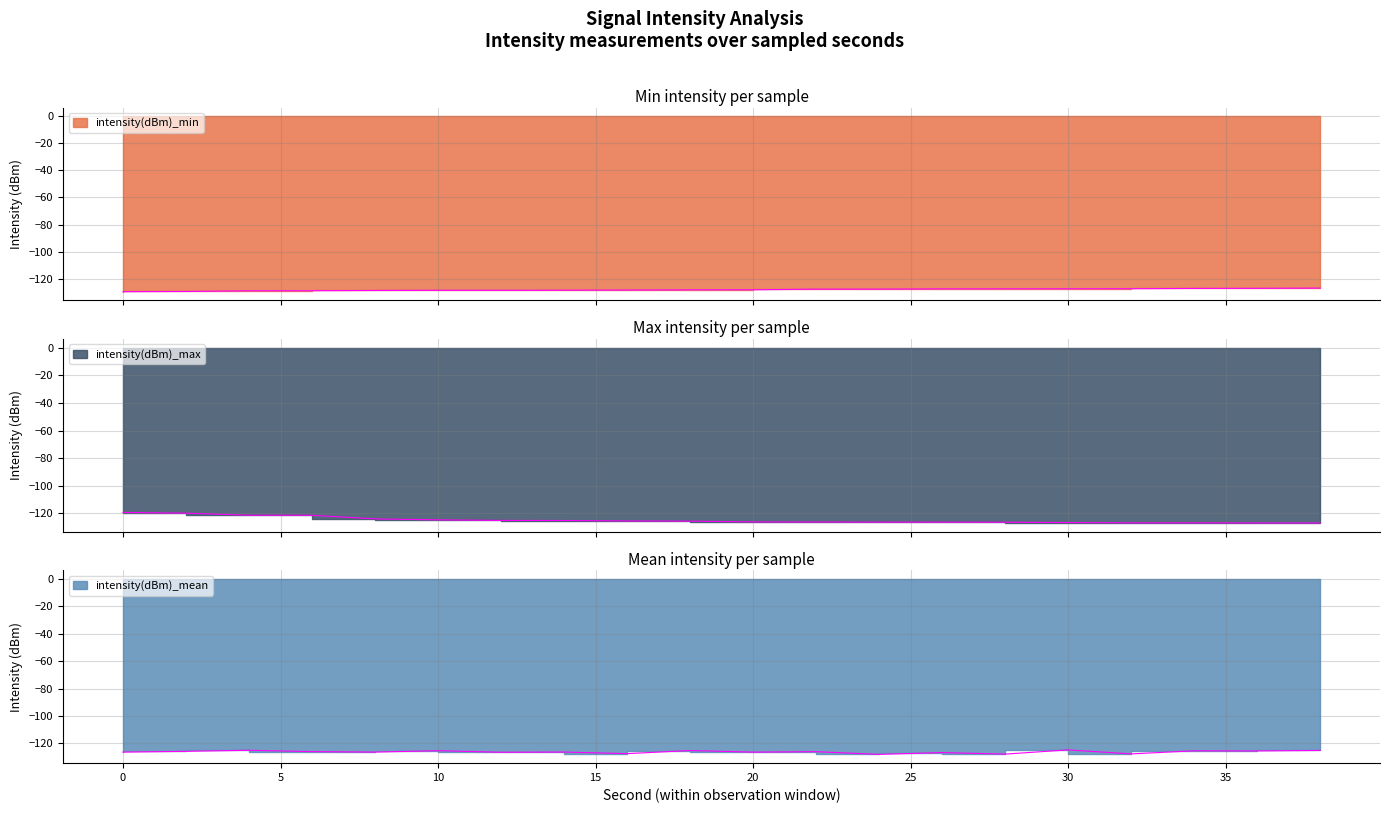

Rank the series by their average value, from lowest to highest.

intensity(dBm)_min, intensity(dBm)_mean, intensity(dBm)_max